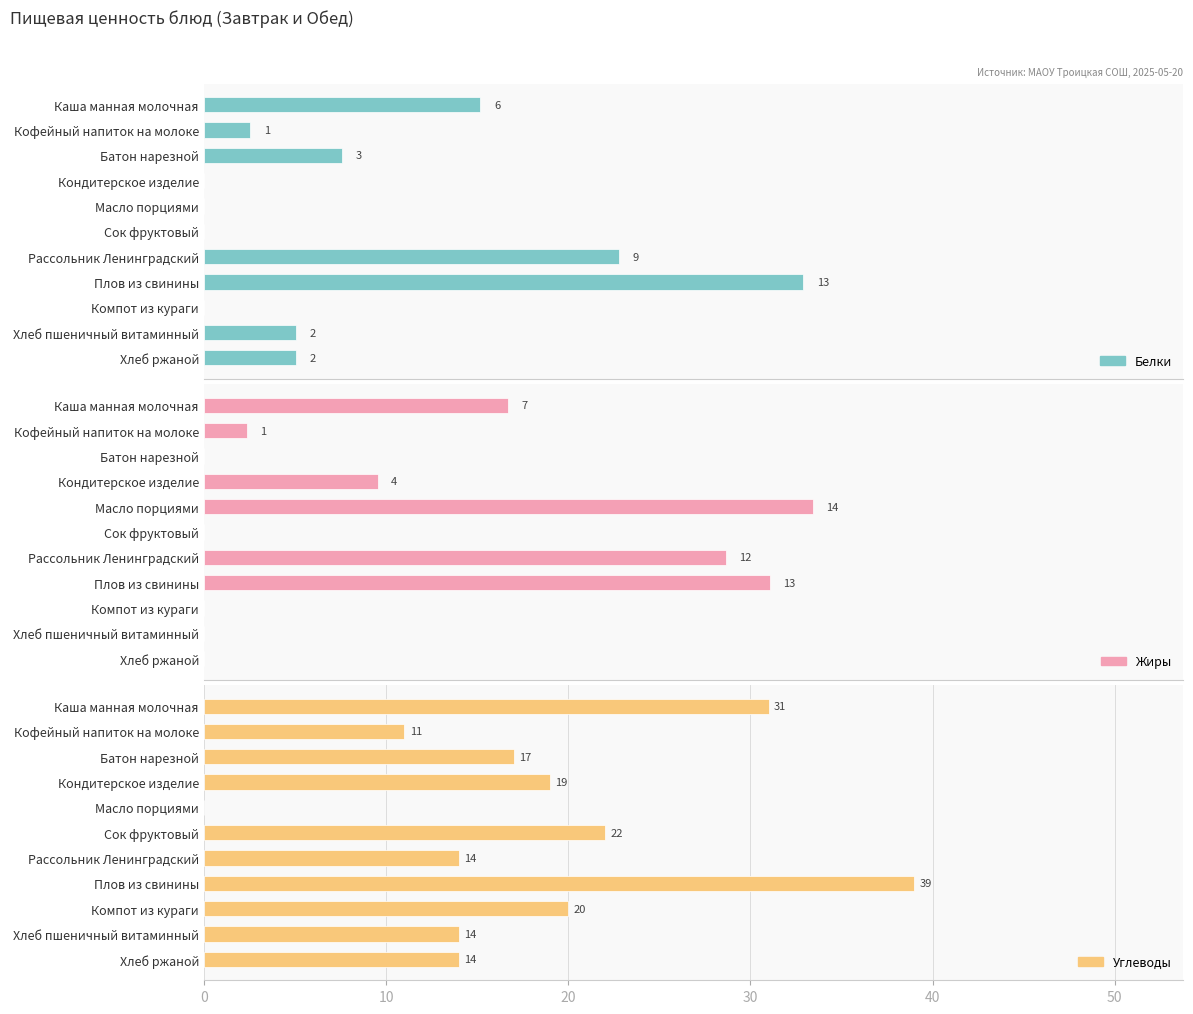

What is the maximum value for Углеводы?

39